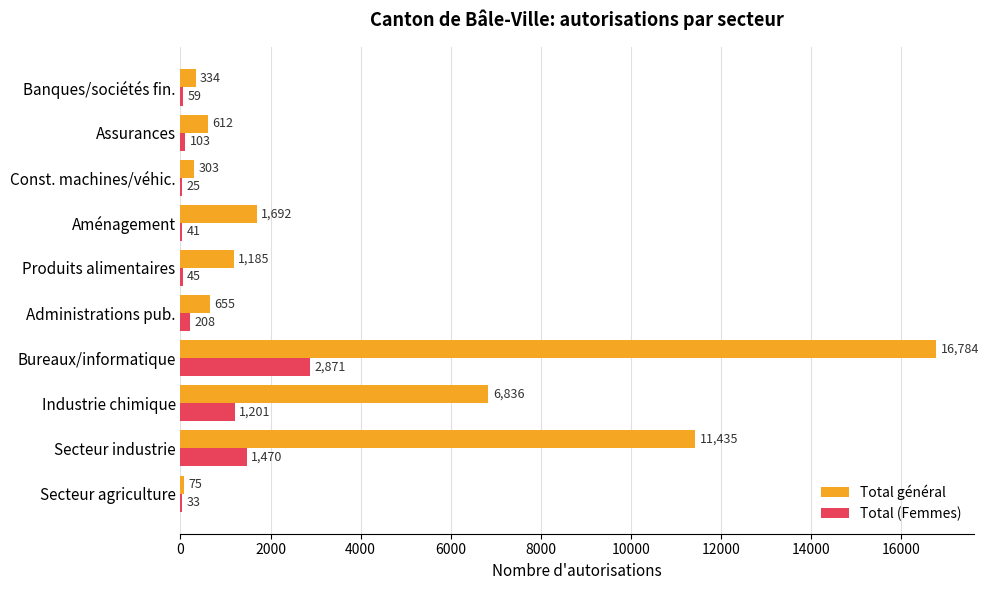

Where is Total général nearest to the value 8429?

Industrie chimique